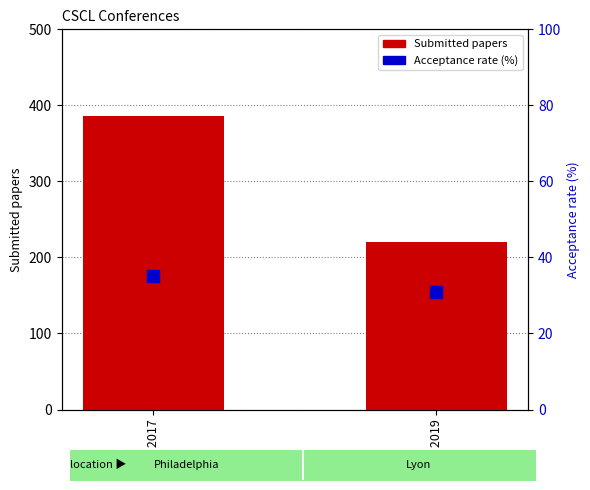

Between CSCL 2017 and CSCL 2019, which is larger?

CSCL 2017